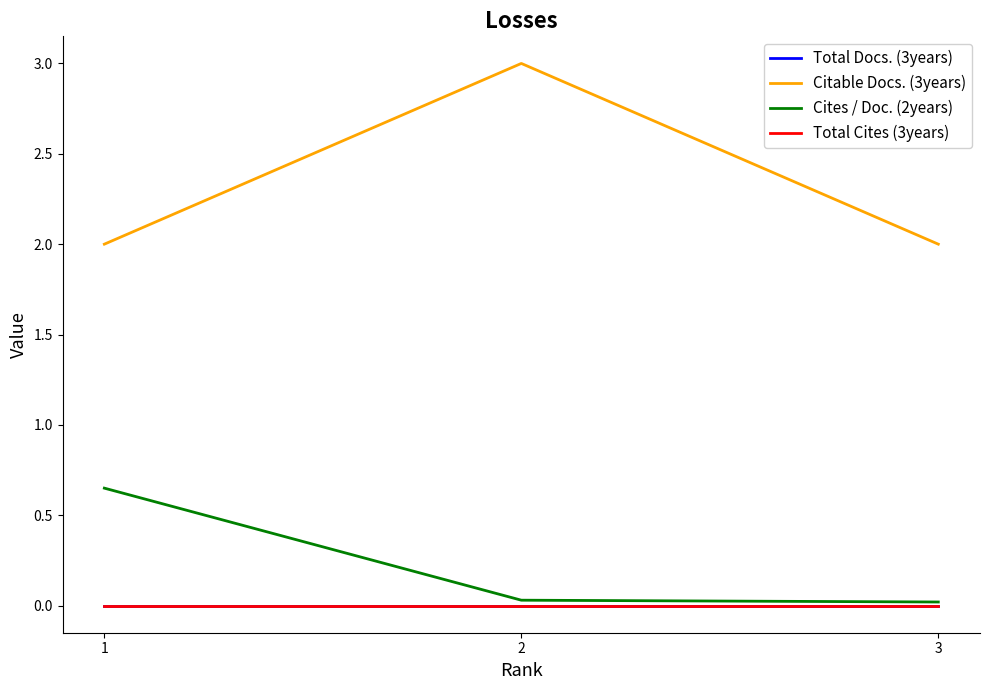

Reading left to right, list all the values displayed in this chart.

Total Docs. (3years): 0.0	0.0	0.0
Citable Docs. (3years): 2.0	3.0	2.0
Cites / Doc. (2years): 0.7	0.0	0.0
Total Cites (3years): 0.0	0.0	0.0